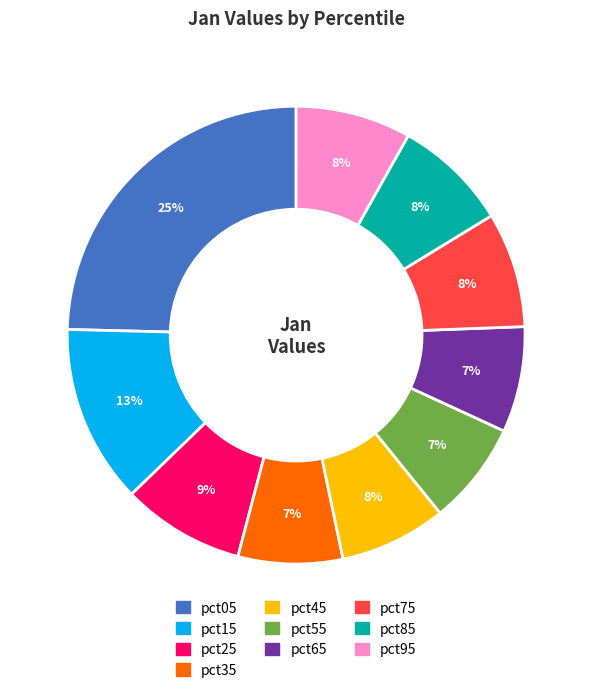

To the nearest percent, what is the average slice percentage?

10%